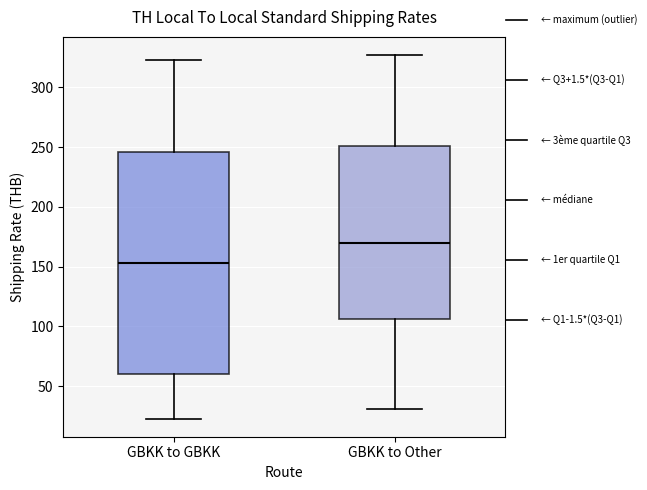

Reading left to right, transcribe this box plot: for each box, give where its median line is, the range the box spans, and where its two whiskers end, as read against the y-axis. The values are not printed on the chart, so give them approximately, as read against the axis.

GBKK to GBKK: median 155, box 60 to 245, whiskers 25 to 325
GBKK to Other: median 170, box 105 to 250, whiskers 30 to 325